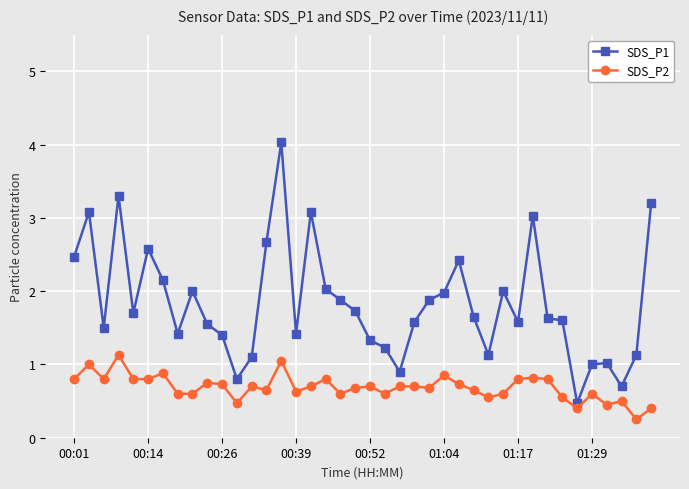

Which series has the largest total across all categories?

SDS_P1